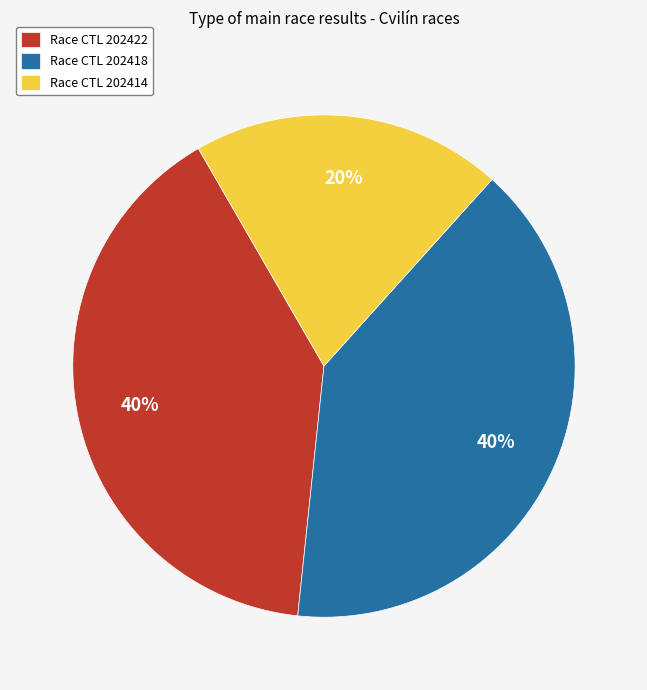

Which has a higher value, Race CTL 202414 or Race CTL 202422?

Race CTL 202422